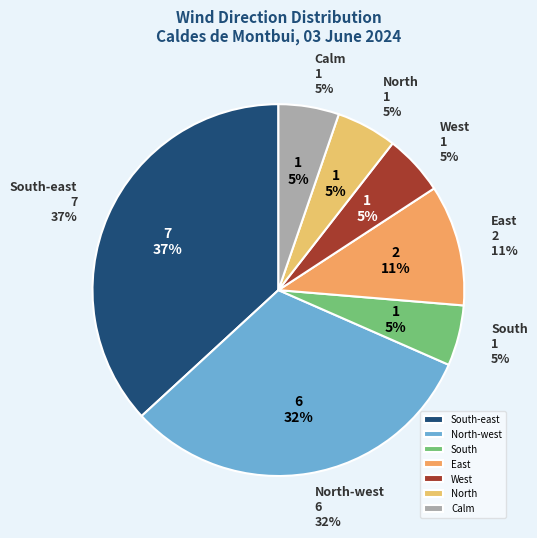

True or false: North-west accounts for 18% of the total.

False